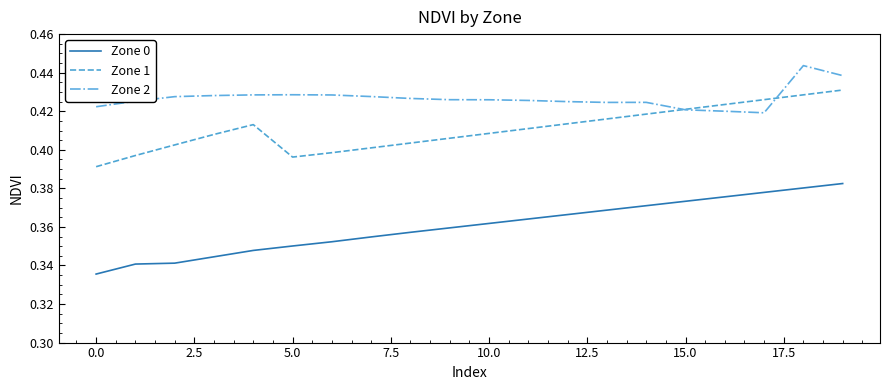

How many lines are shown in the chart?

3